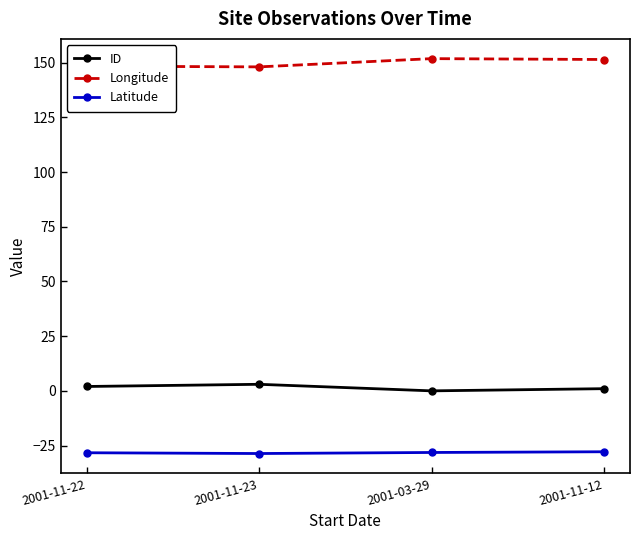

At 2001-11-22, list the series in order from smallest to largest.

Latitude, ID, Longitude